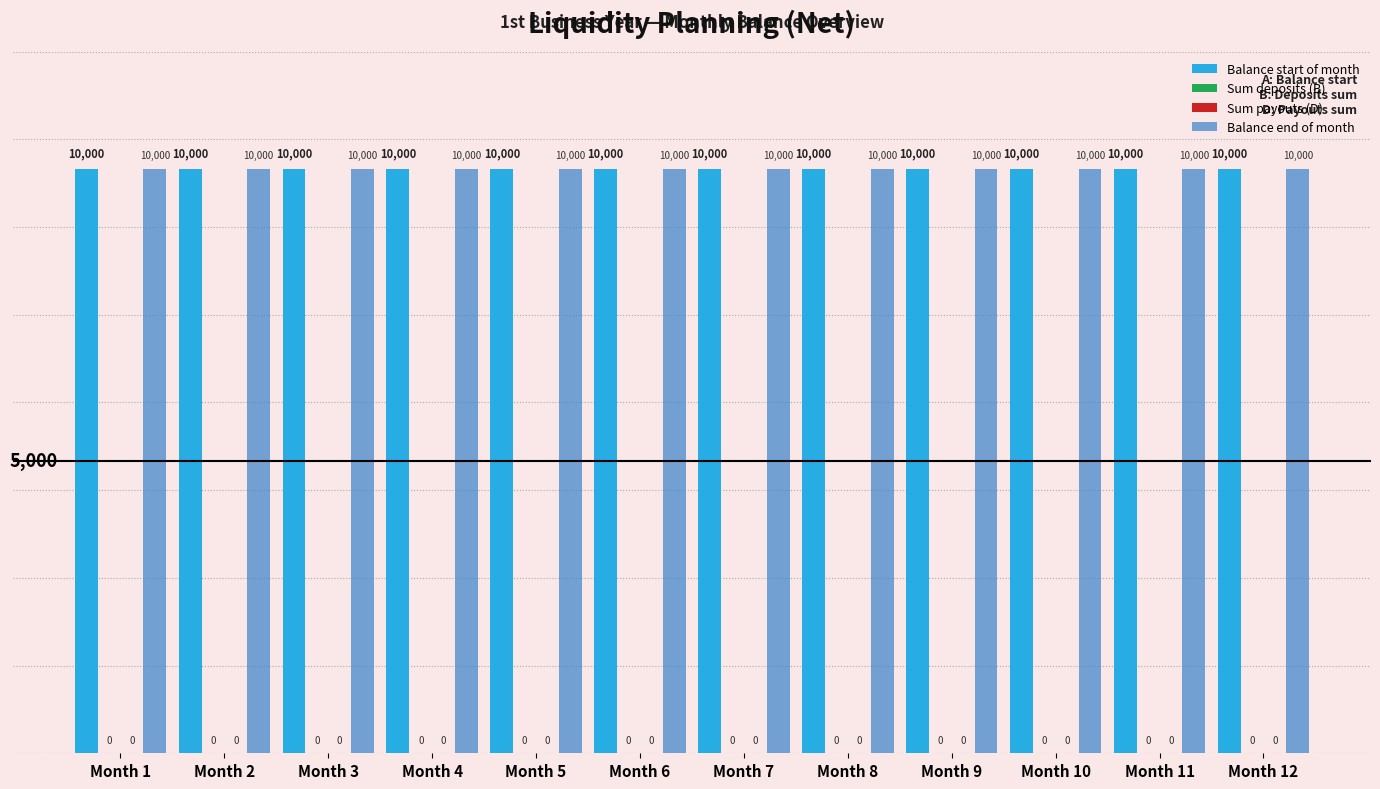

What are all the series names shown in the legend?

Balance start of month, Sum deposits (B), Sum payouts (D), Balance end of month